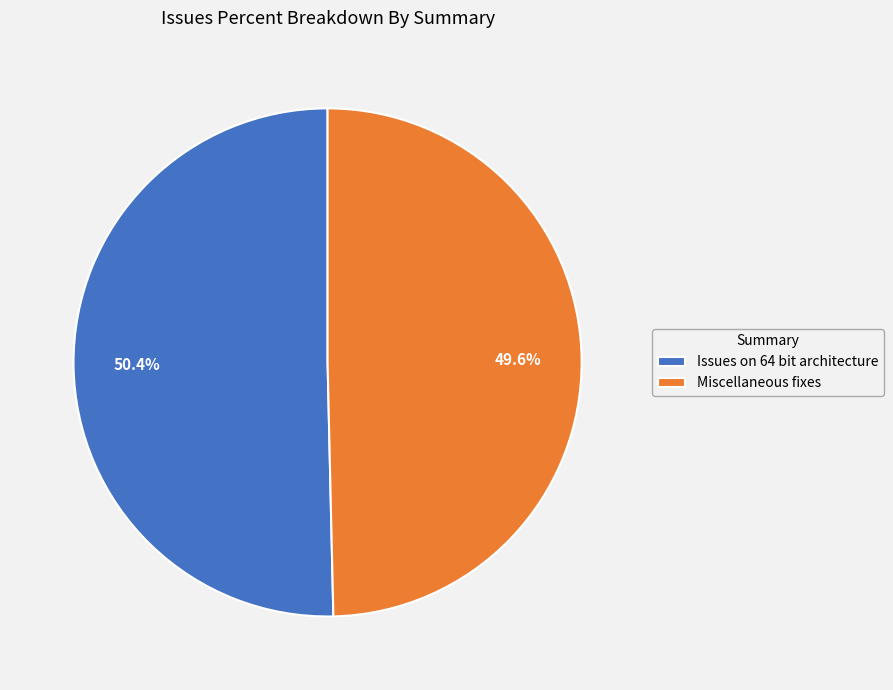

Is it true that Issues on 64 bit architecture is 50% of the pie?

True